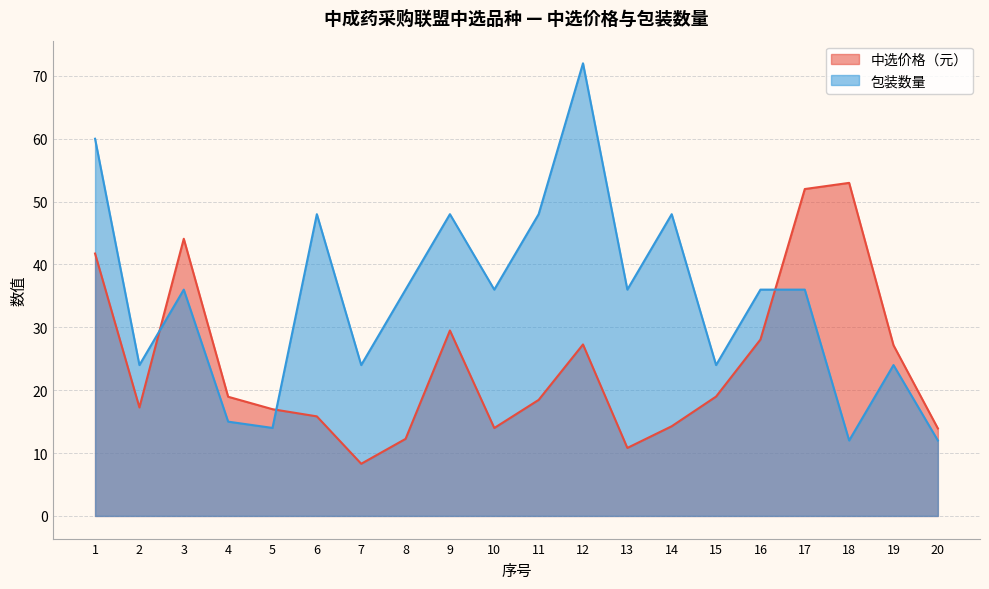

What is the difference between the highest and lowest values at 13?

25.2